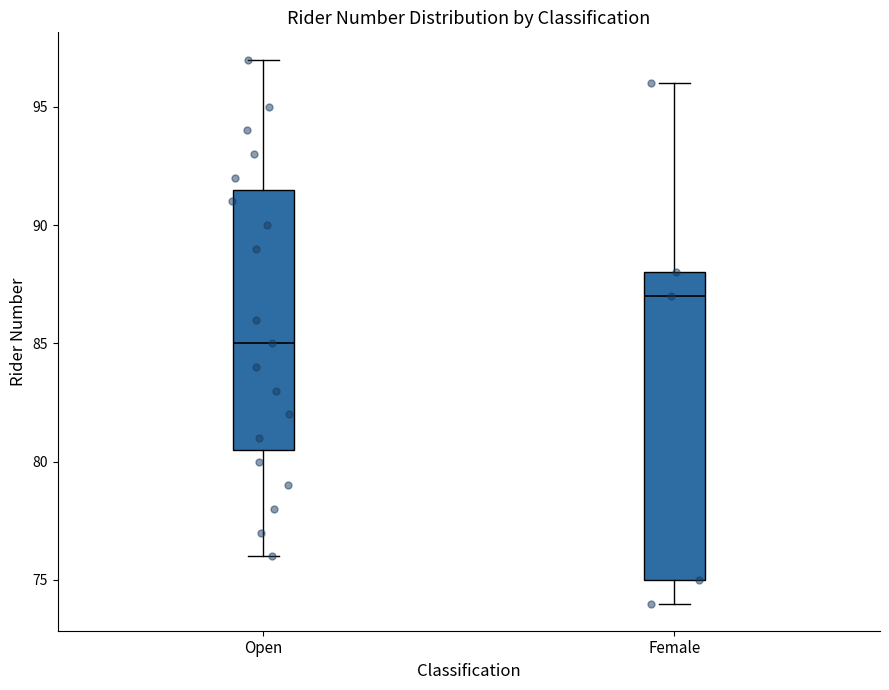

Reading left to right, transcribe this box plot: for each box, give where its median line is, the range the box spans, and where its two whiskers end, as read against the y-axis. The values are not printed on the chart, so give them approximately, as read against the axis.

Open: median 85.0, box 80.5 to 91.5, whiskers 76.0 to 97.0
Female: median 87.0, box 75.0 to 88.0, whiskers 74.0 to 96.0